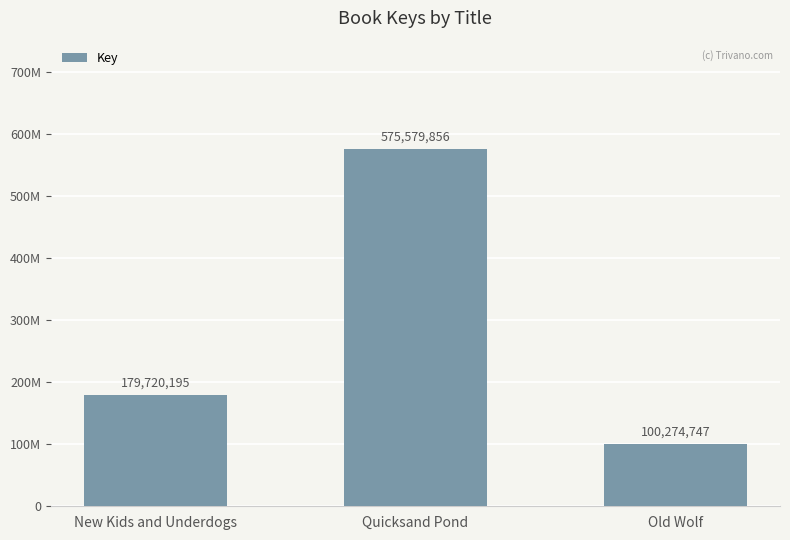

What value does the data have at Quicksand Pond, to the nearest 10?

575579860